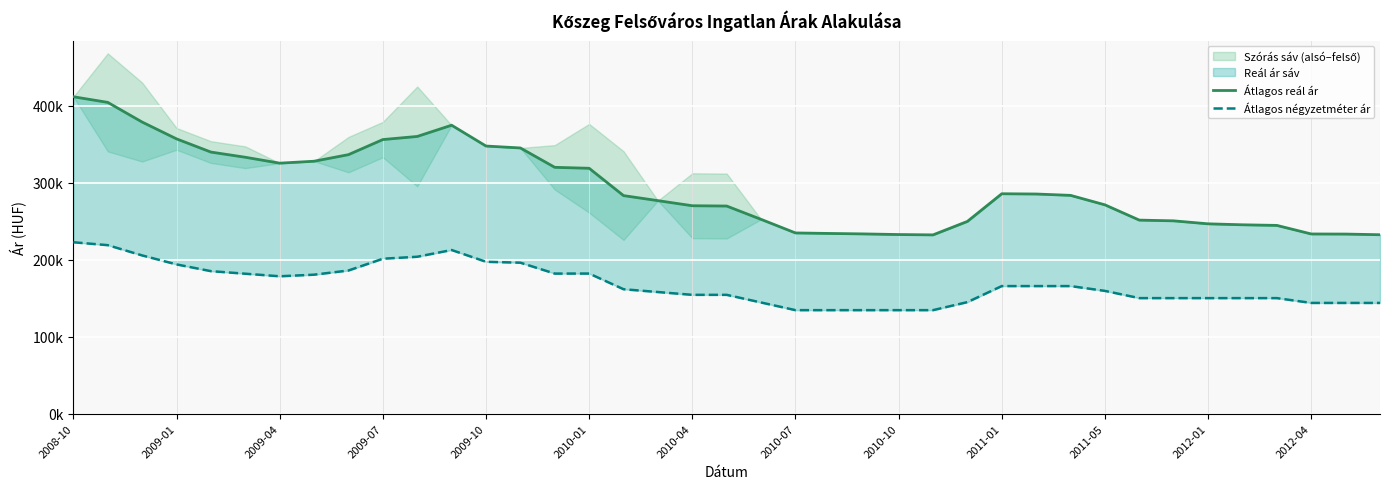

What is the value of the Átlagos reál ár point at the 11th from the left?

359.9